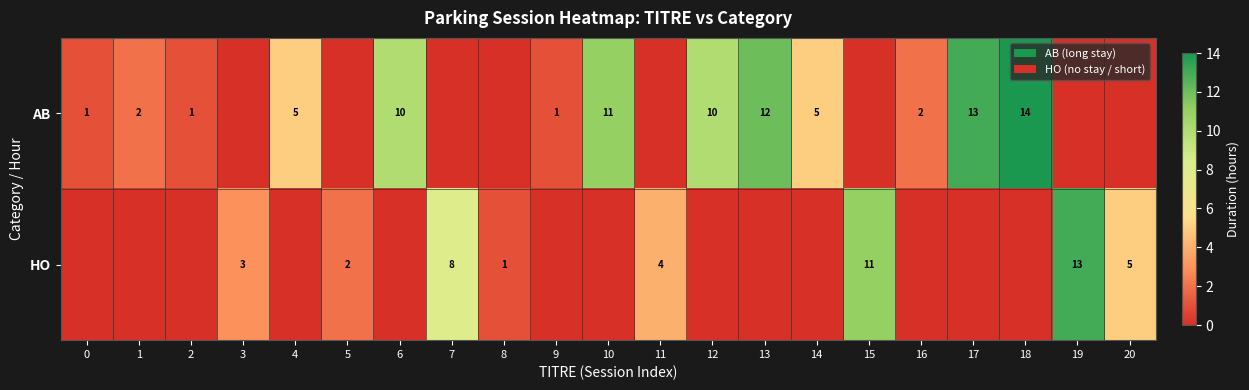

True or false: AB has a value of 17 at 13.

False